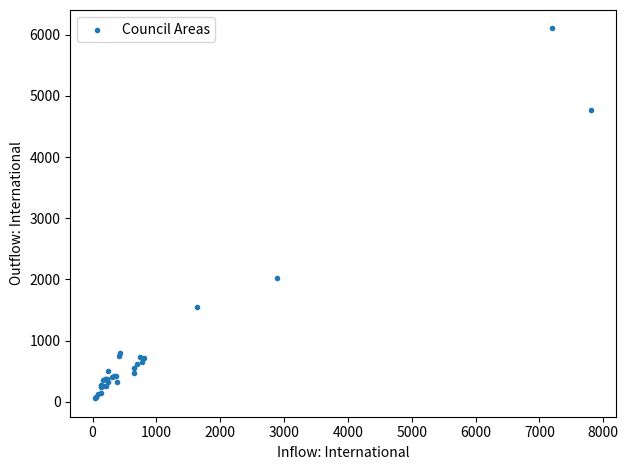

What Y value in the scatter plot is closest to 3080?

2020